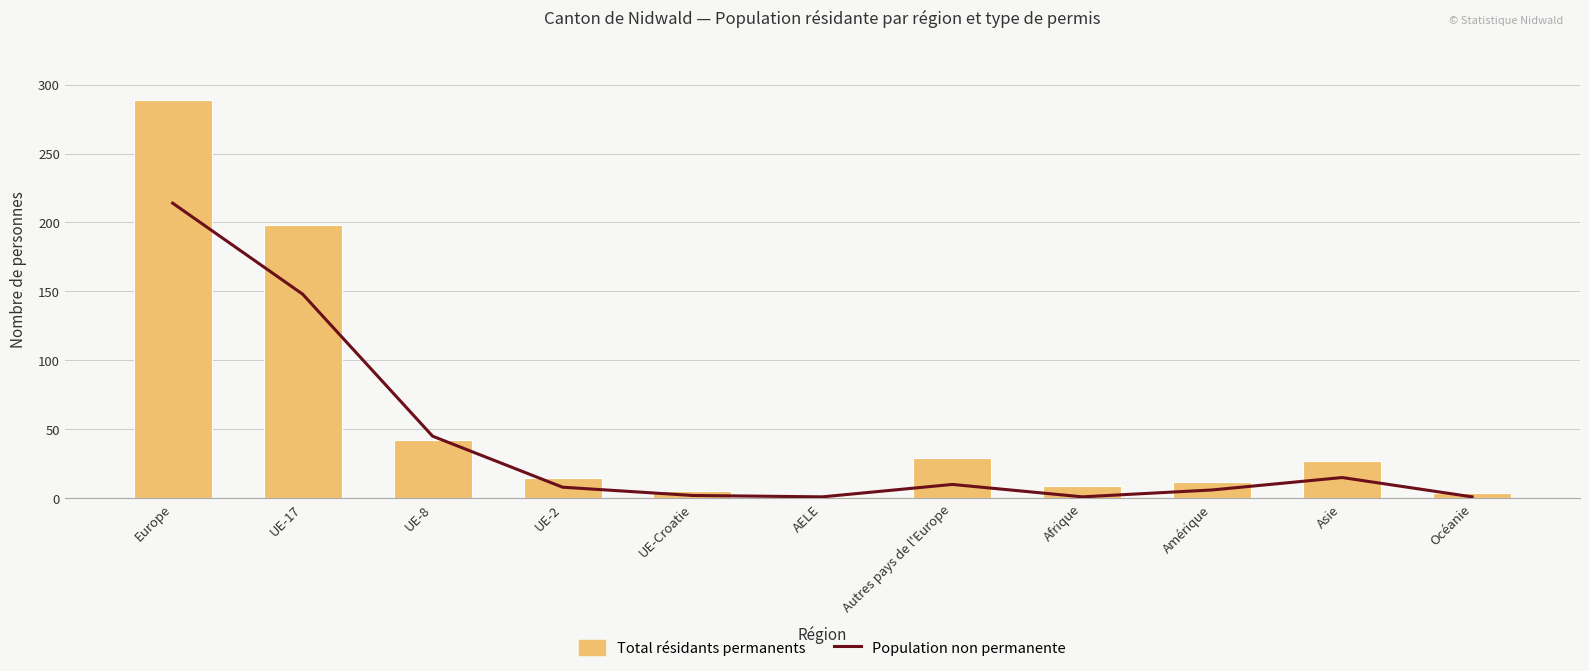

At which label is Population non permanente closest to 107?

UE-17